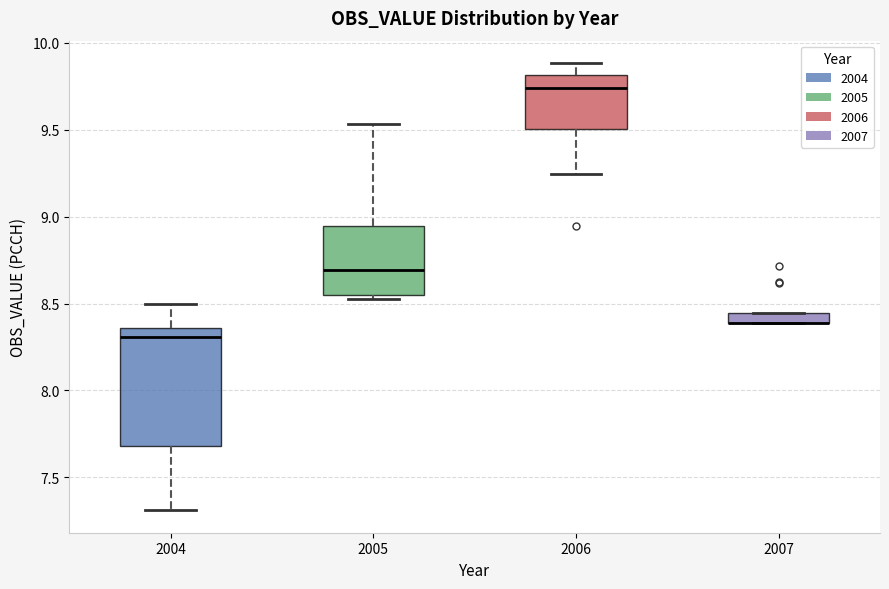

Where is the lower edge of the box at x = 2006 on the y-axis? The values are not printed on the chart, so give them approximately, as read against the axis.

9.50